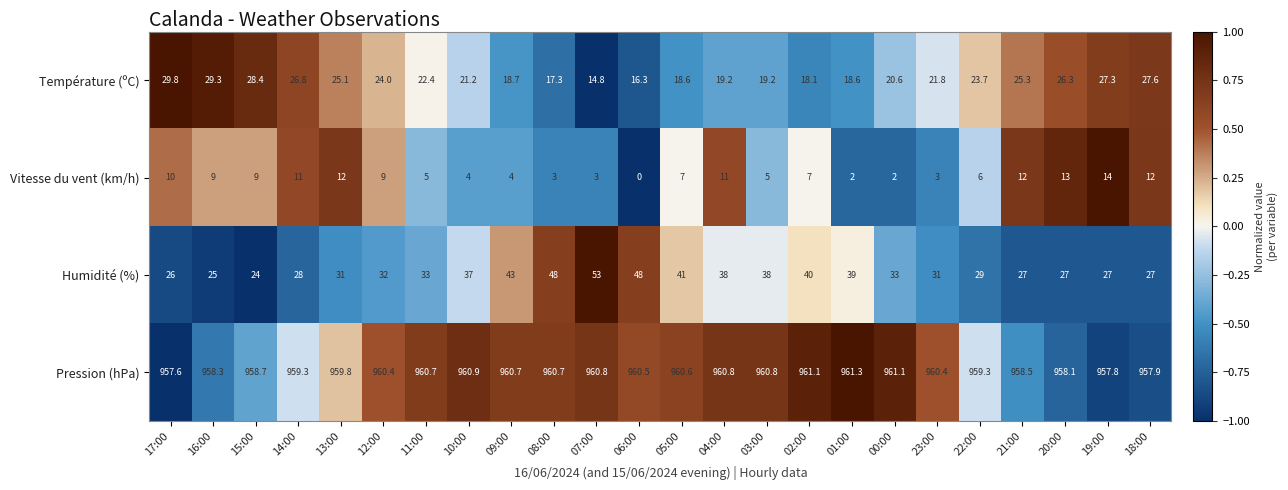

Which series changed the most between 11:00 and 06:00?

Humidité (%)